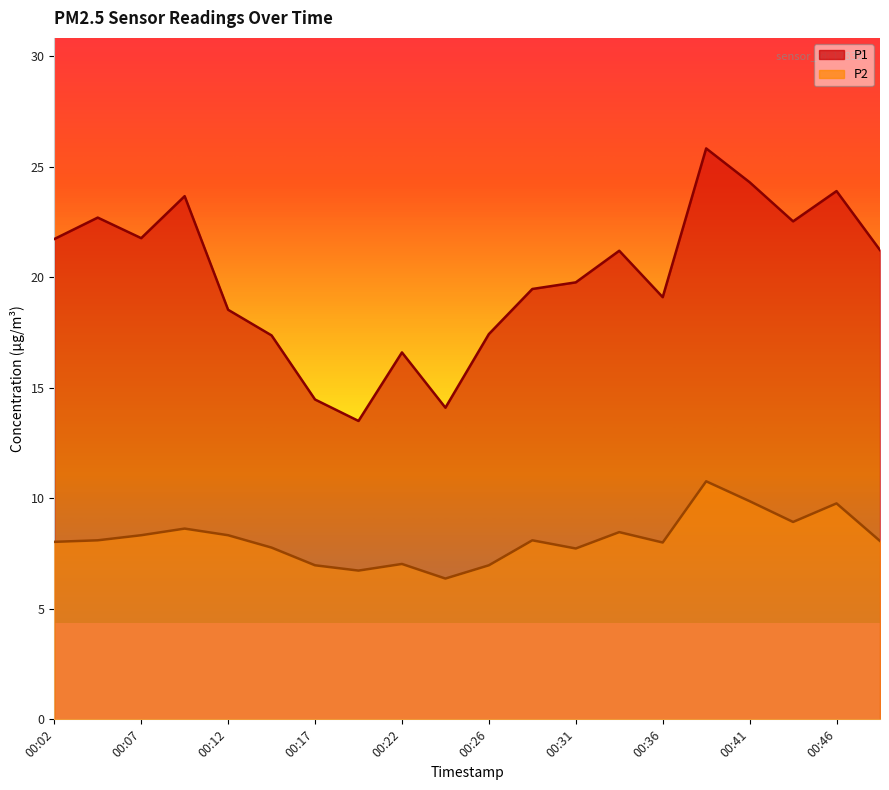

What is the maximum value shown in the chart?

25.8